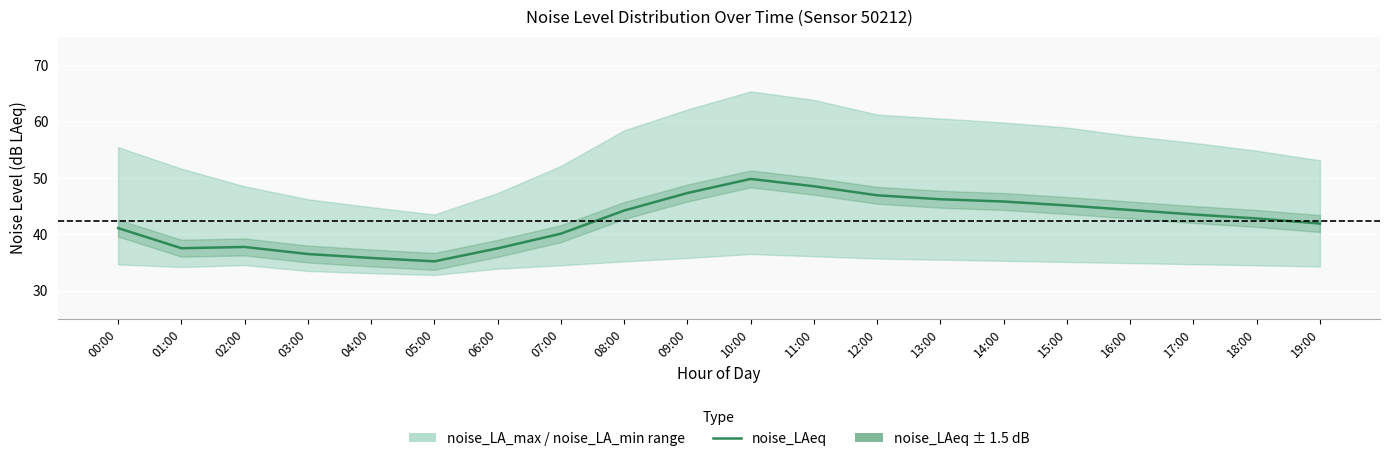

Is this an area chart (filled region under the line)?

No